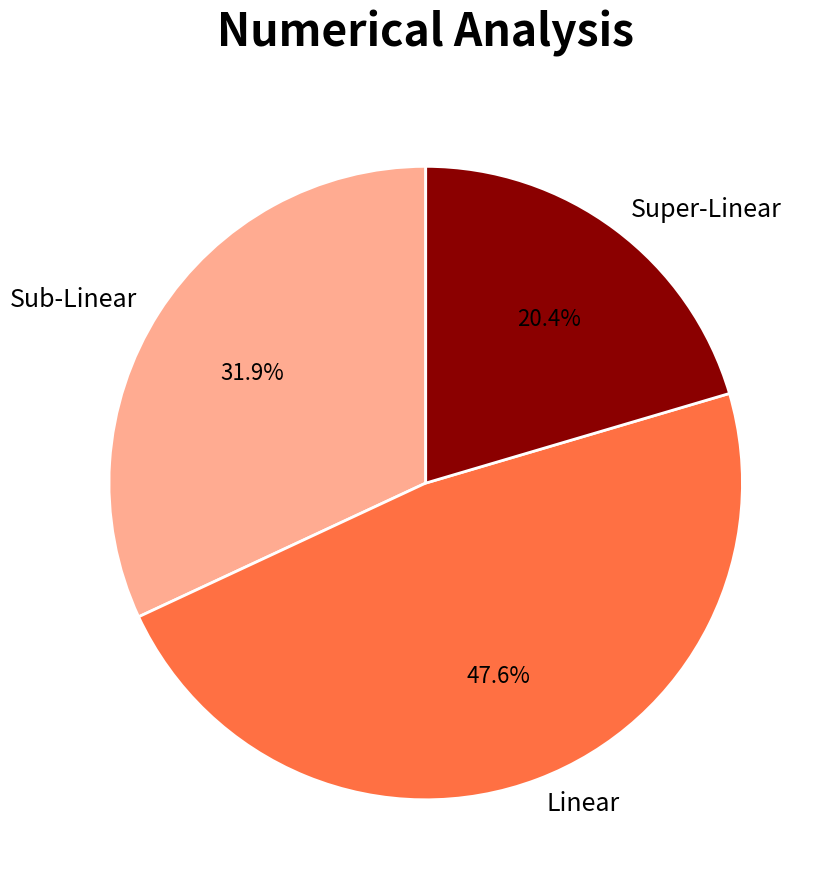

How many segments does this pie chart have?

3